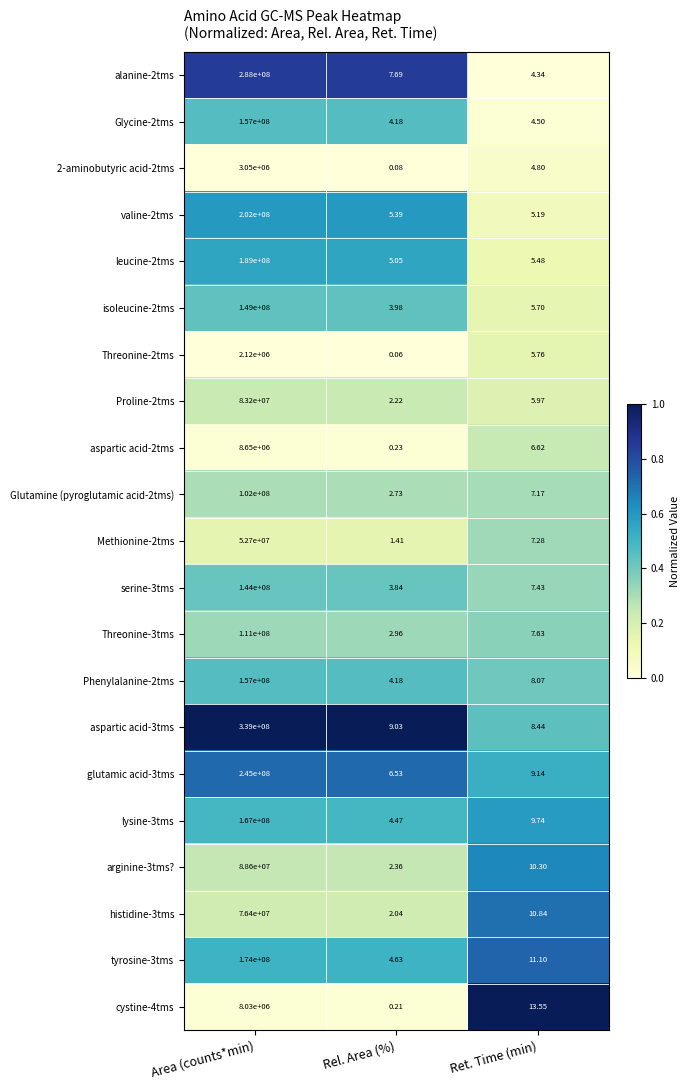

At which category does the chart reach its peak across all series?

Area (counts*min)